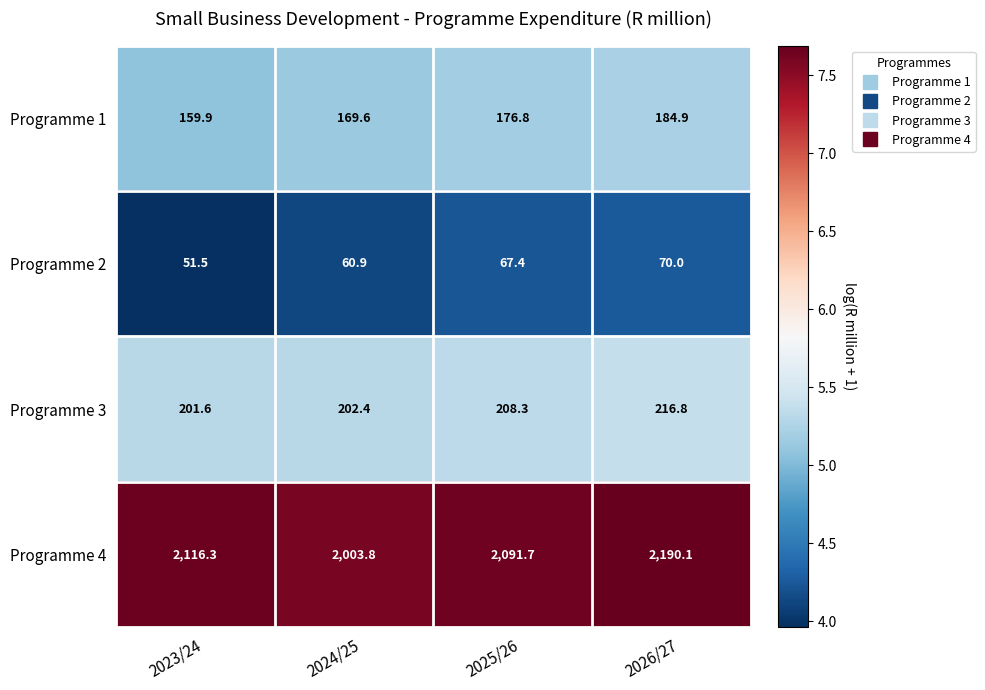

Which label corresponds to the largest value in the chart?

2026/27